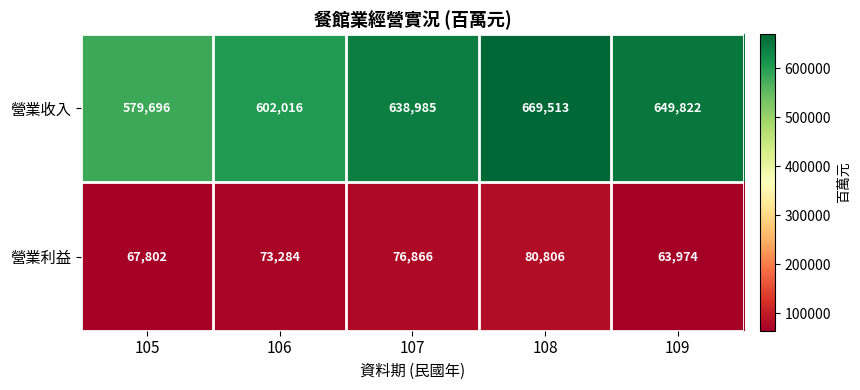

Reading right to left, transcribe all the data shown in this chart.

營業收入: 649822	669513	638985	602016	579696
營業利益: 63974	80806	76866	73284	67802